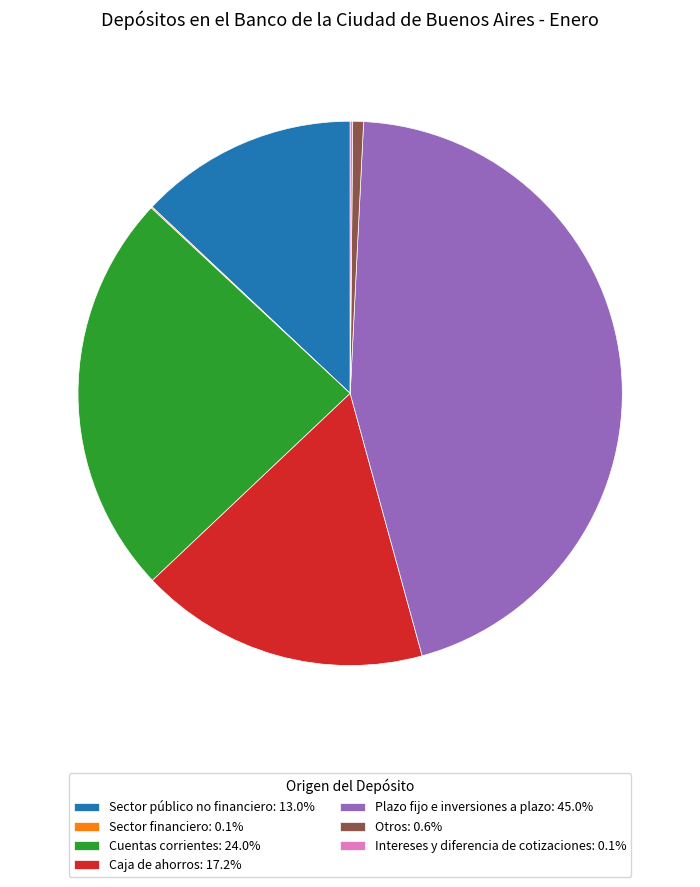

Combined, do Cuentas corrientes: 24.0% and Plazo fijo e inversiones a plazo: 45.0% account for over 50%?

Yes